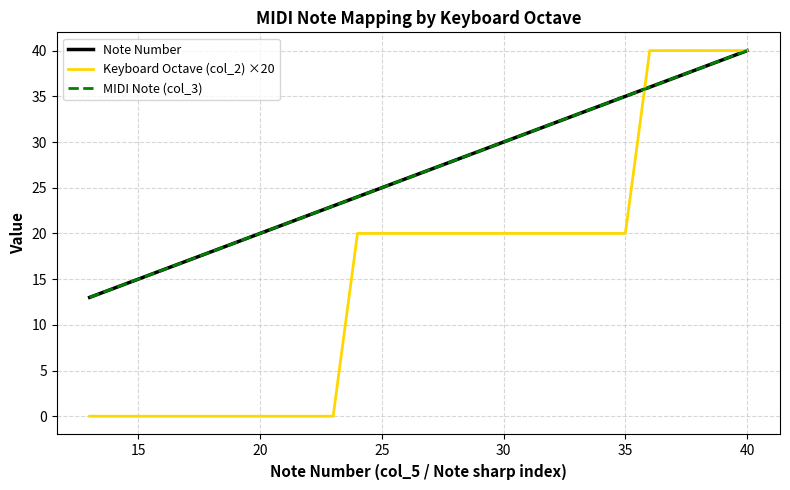

Does the chart display data point markers on the line(s)?

No